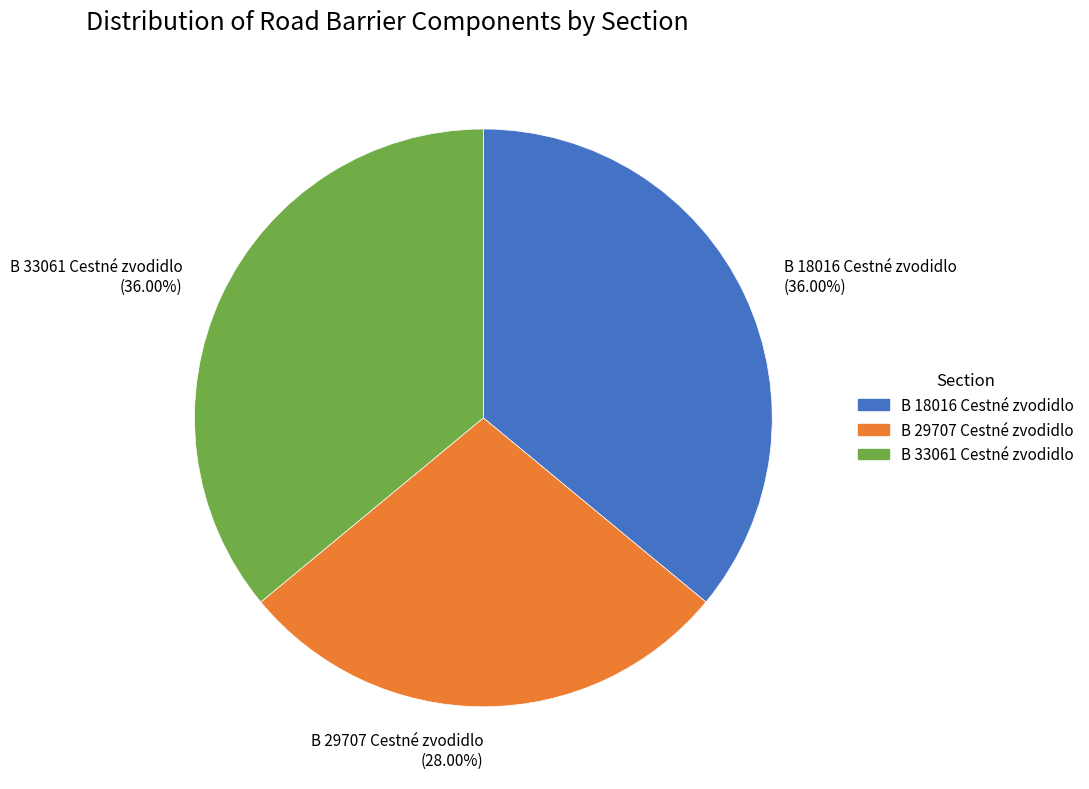

What is the ratio of the value at B 18016 Cestné zvodidlo (36.00%) to the value at B 29707 Cestné zvodidlo (28.00%)?

1.3